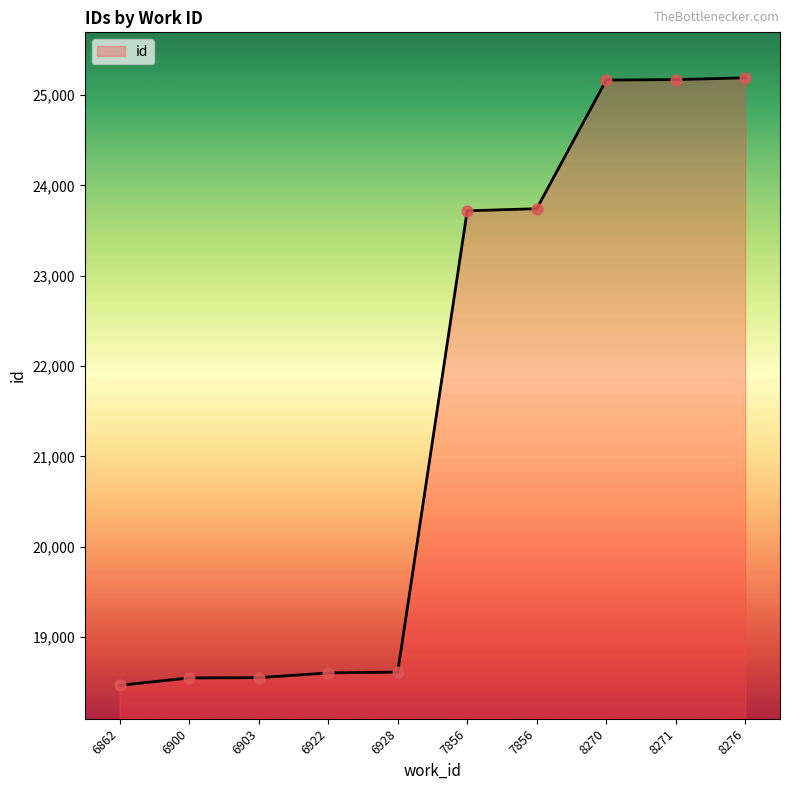

Does the chart have visible grid lines?

No